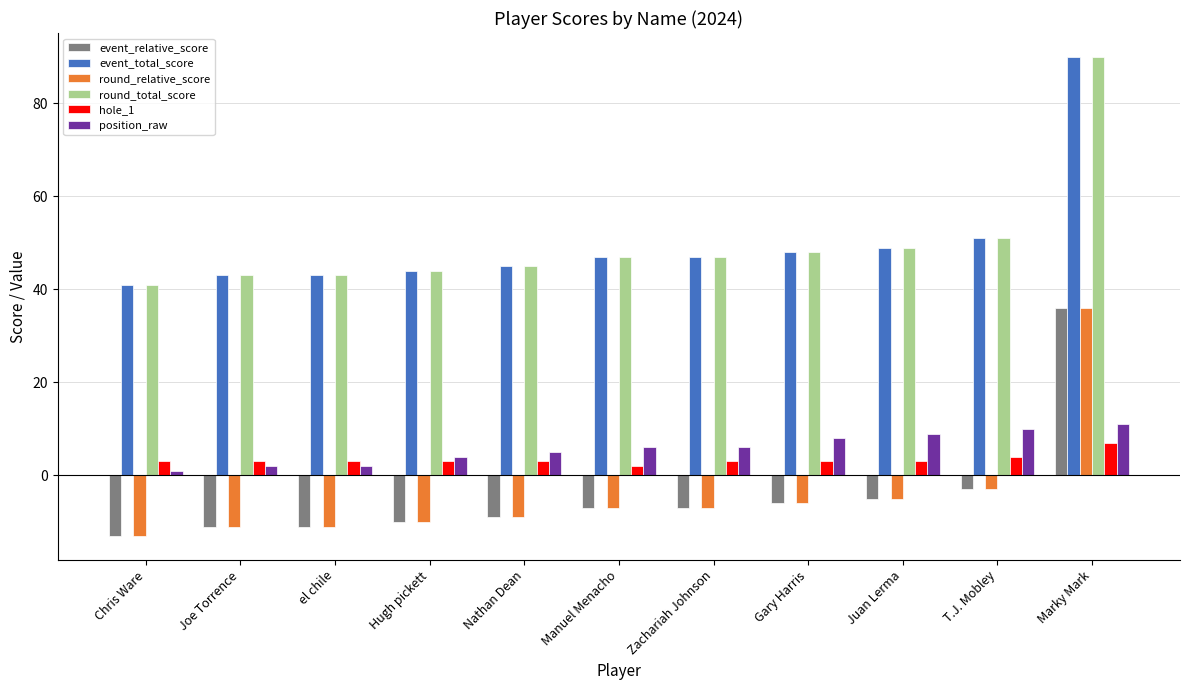

What is the total value across all series at Joe Torrence?

69